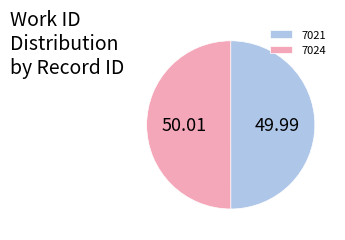

Approximately how many times larger is the value at 7021 compared to 7024?

1.0